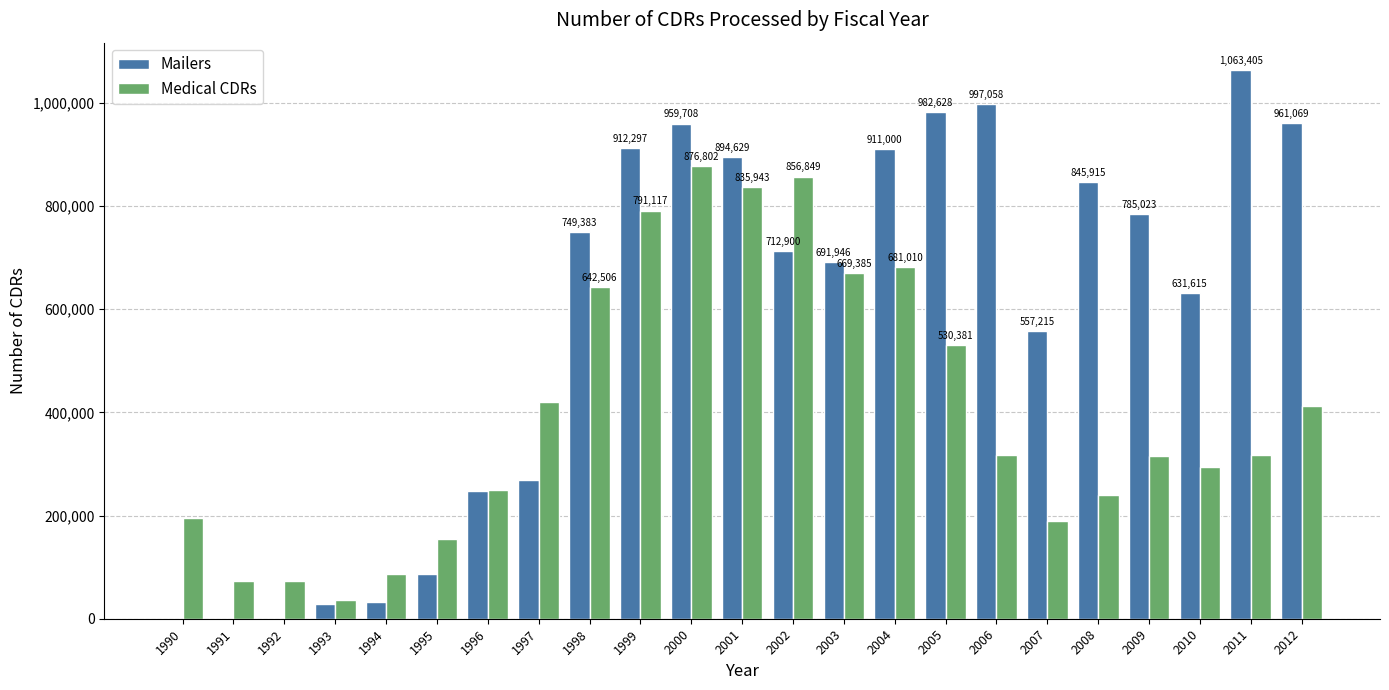

True or false: Medical CDRs has a value of 316497 at 2011.

True